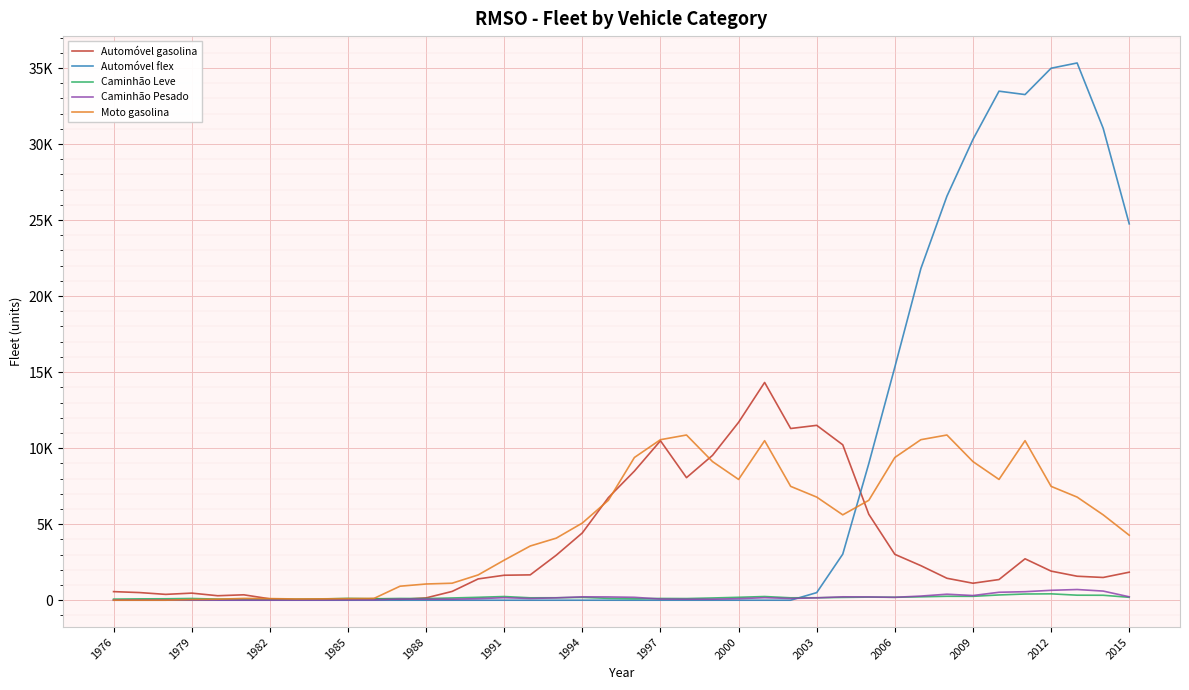

What are all the series names shown in the legend?

Automóvel gasolina, Automóvel flex, Caminhão Leve, Caminhão Pesado, Moto gasolina